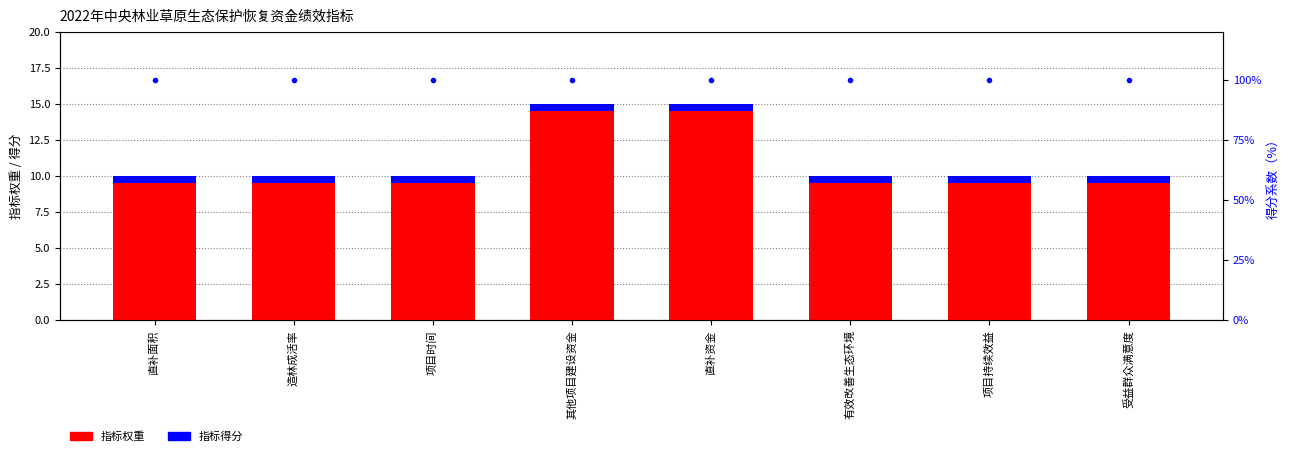

What is the difference between the highest and lowest values at 有效改善生态环境?

99.5